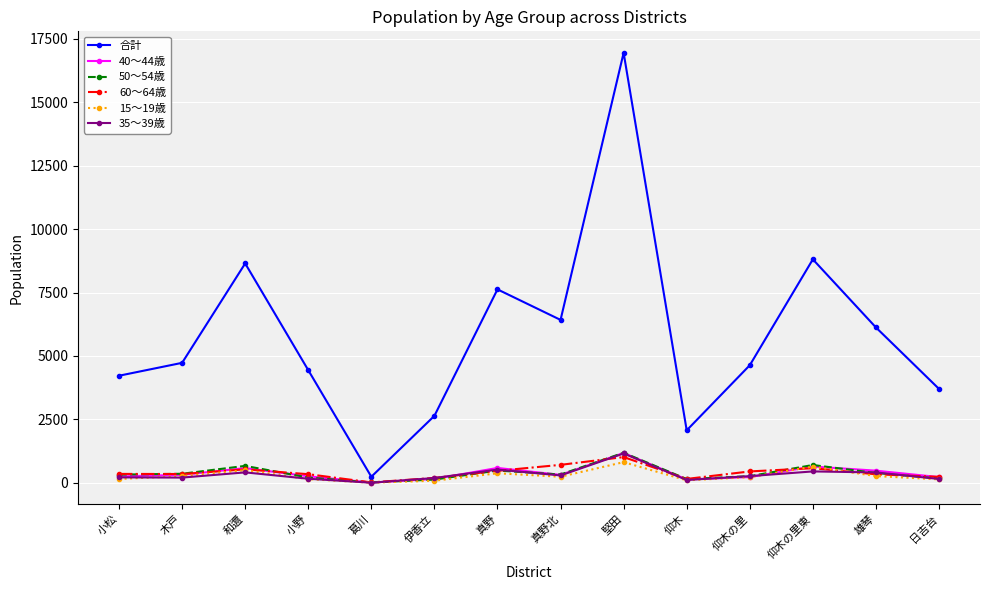

Between 真野北 and 仰木, which series saw the biggest shift?

合計